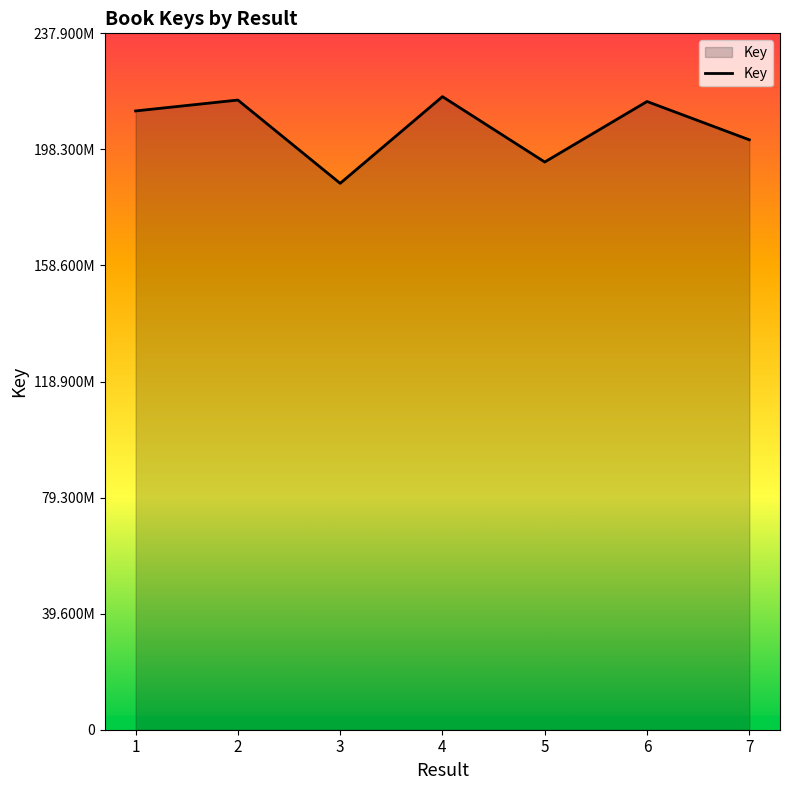

Reading right to left, list all the values displayed in this chart.

201607971	214691733	194015399	216354439	186727886	215188088	211469902